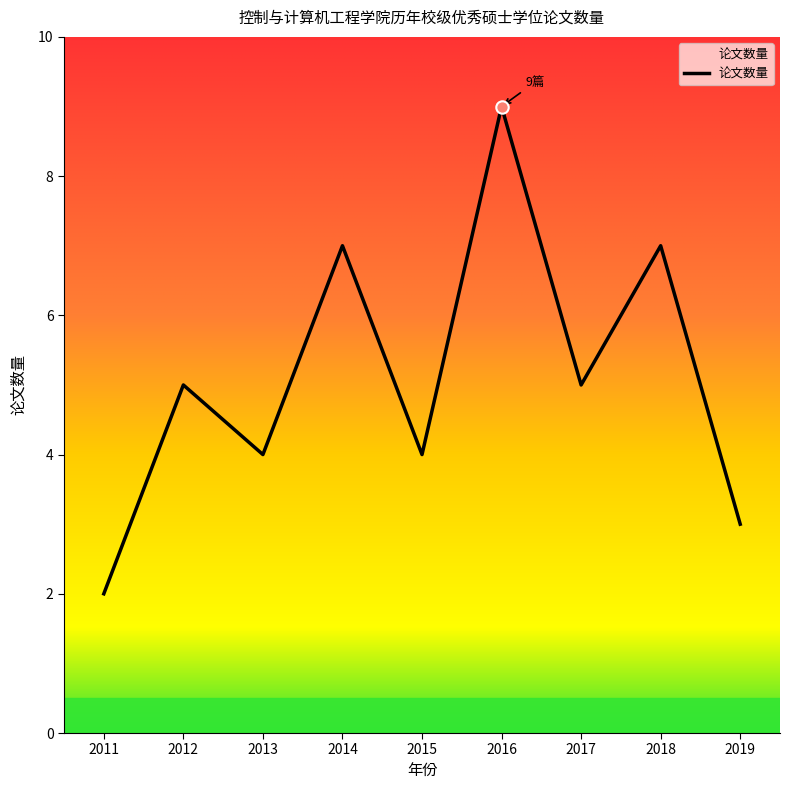

What is the change in value from 2013 to 2018?

+3